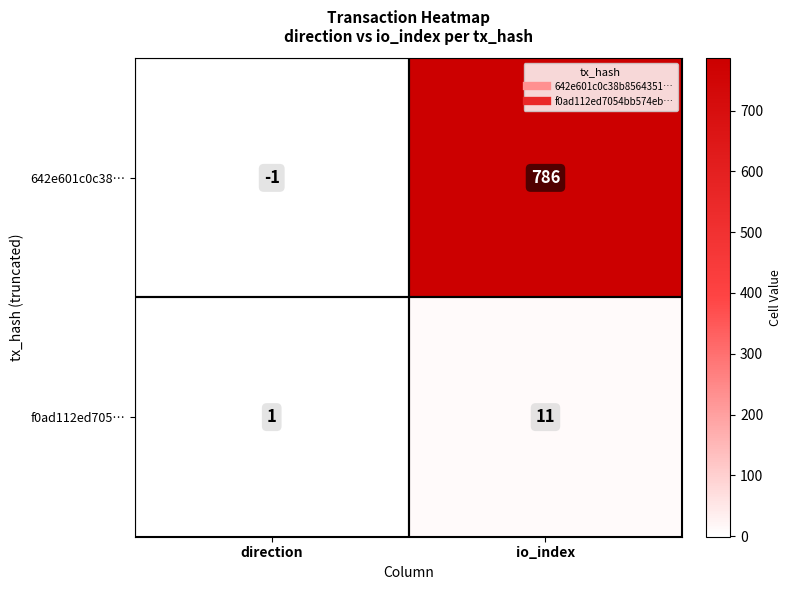

Which series changed the most between direction and io_index?

642e601c0c38…